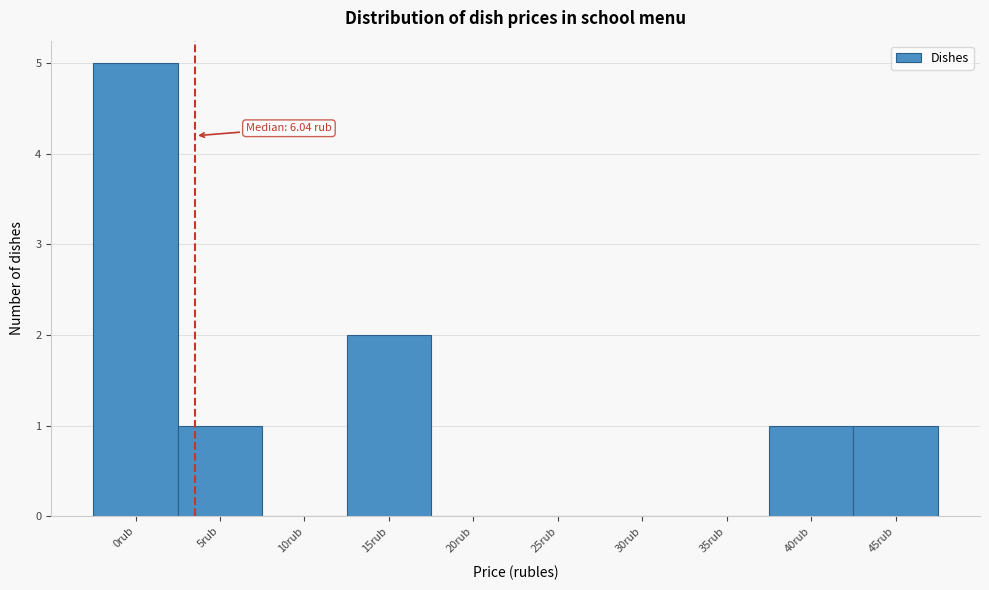

Reading left to right, list all the values displayed in this chart.

0rub=5	5rub=1	10rub=0	15rub=2	20rub=0	25rub=0	30rub=0	35rub=0	40rub=1	45rub=1